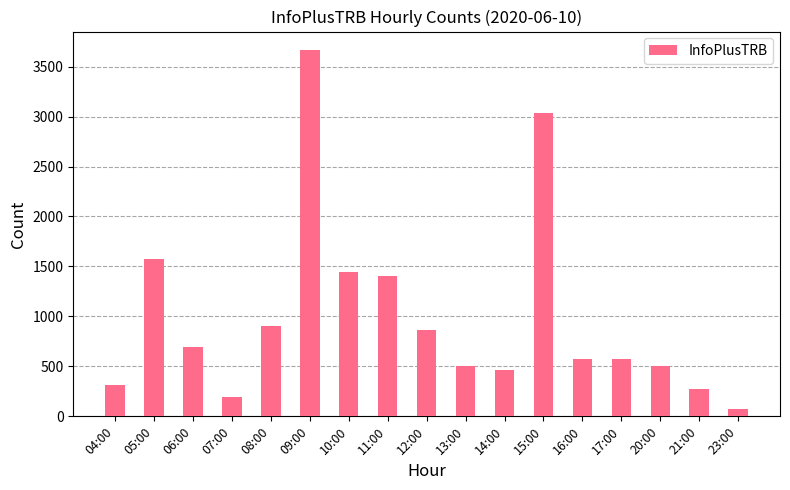

Which category has the highest value across all series?

09:00